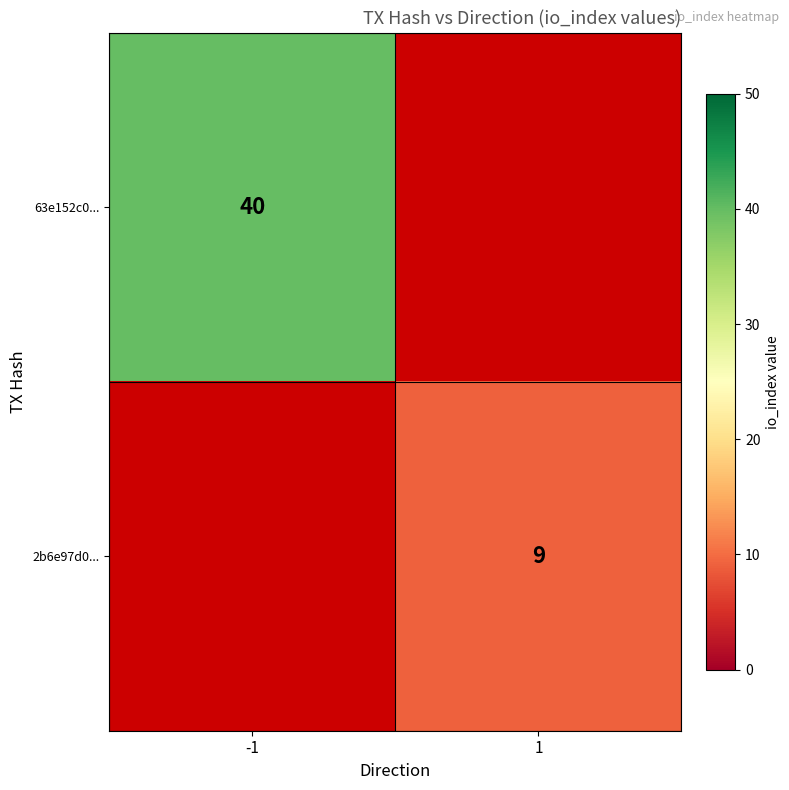

Is it true that 63e152c0... equals 27 at -1?

False